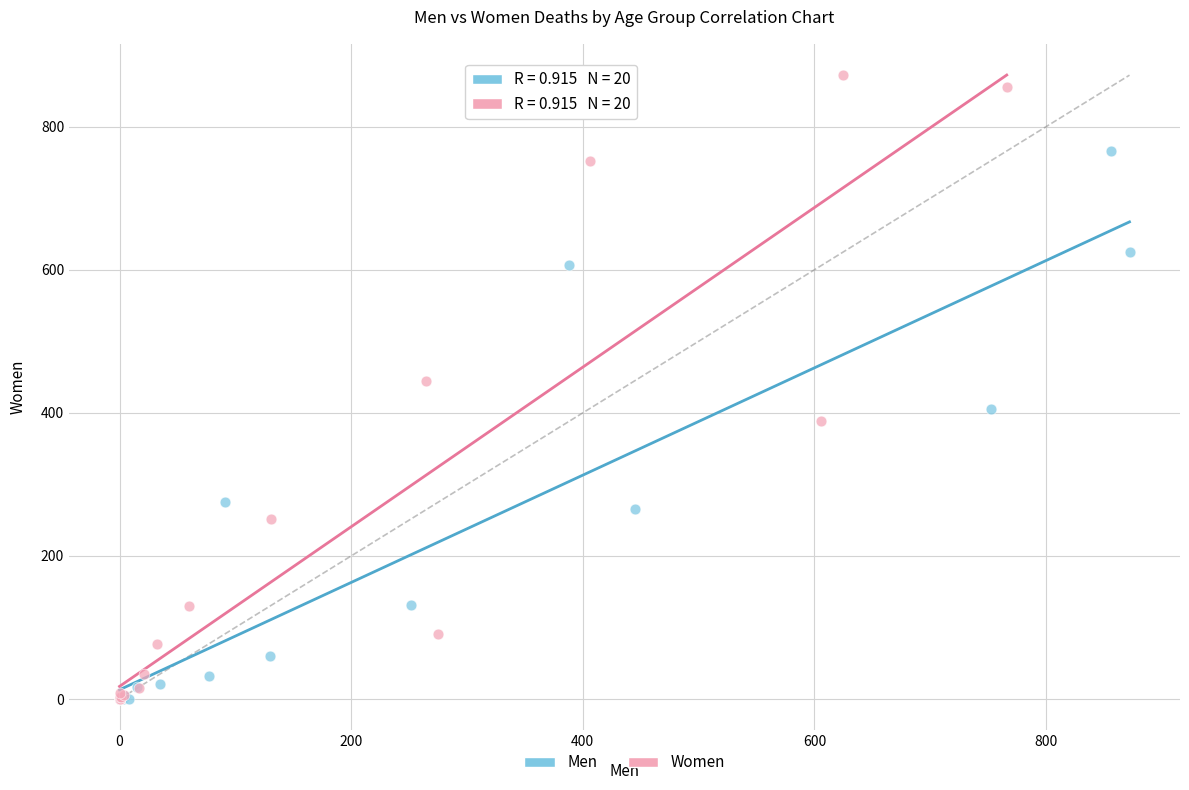

Which series reaches the maximum Y coordinate?

Women